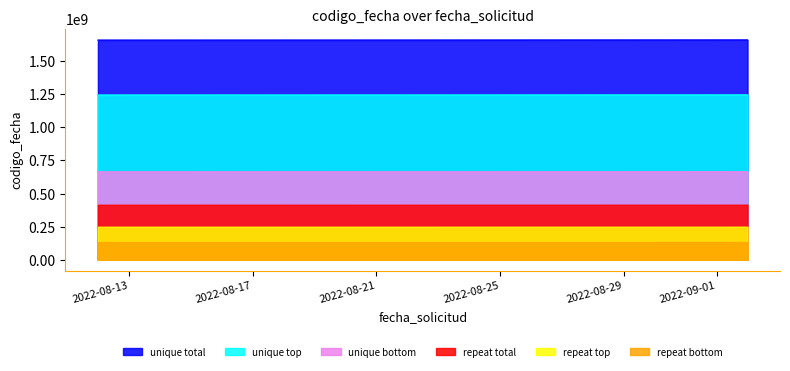

The value at 2022-08-30 is 2581577823. True or false?

False